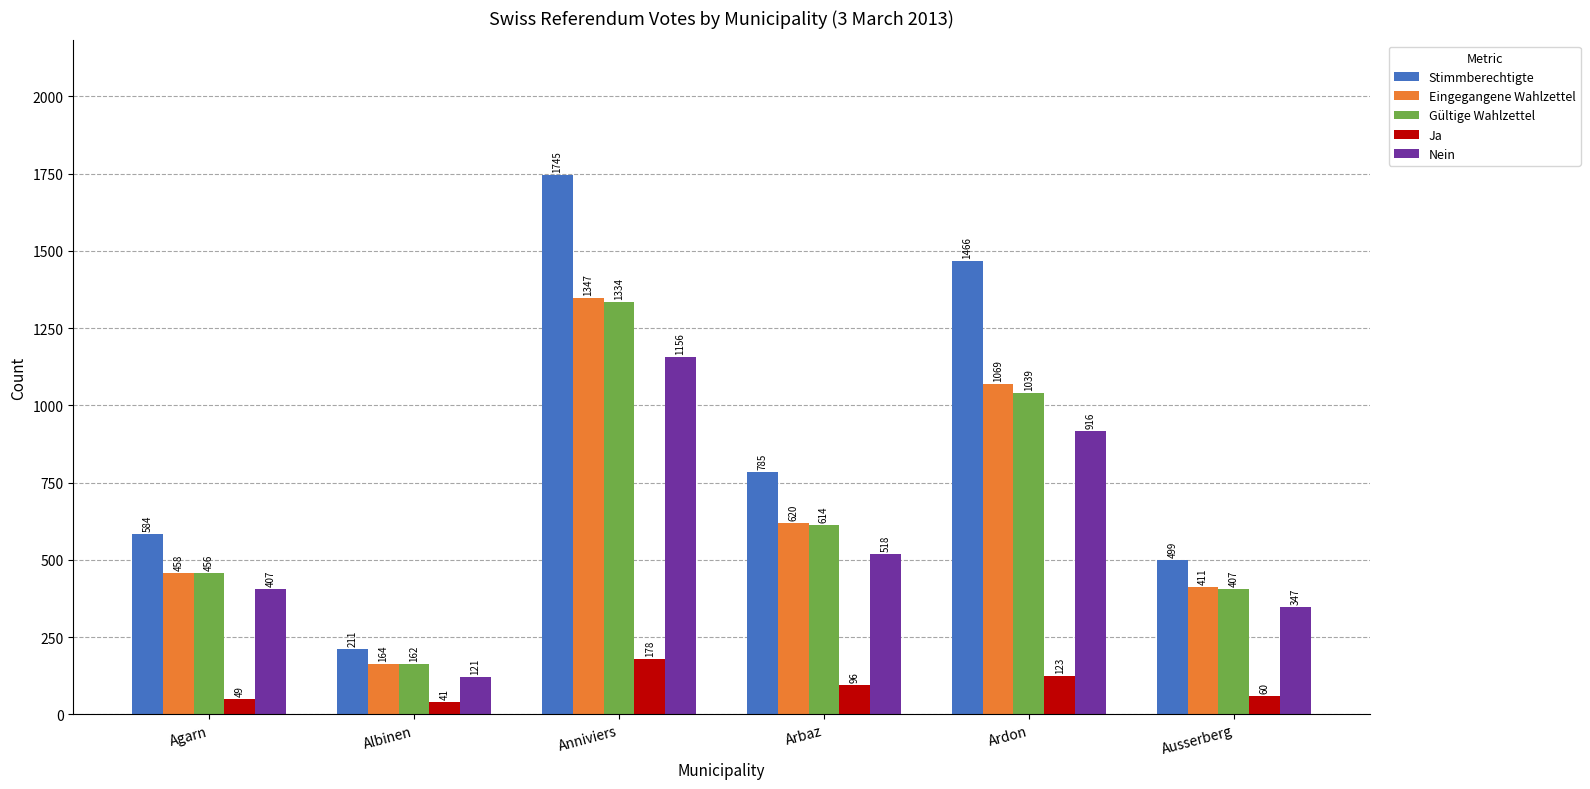

What is the difference between the highest and lowest values at Ardon?

1343